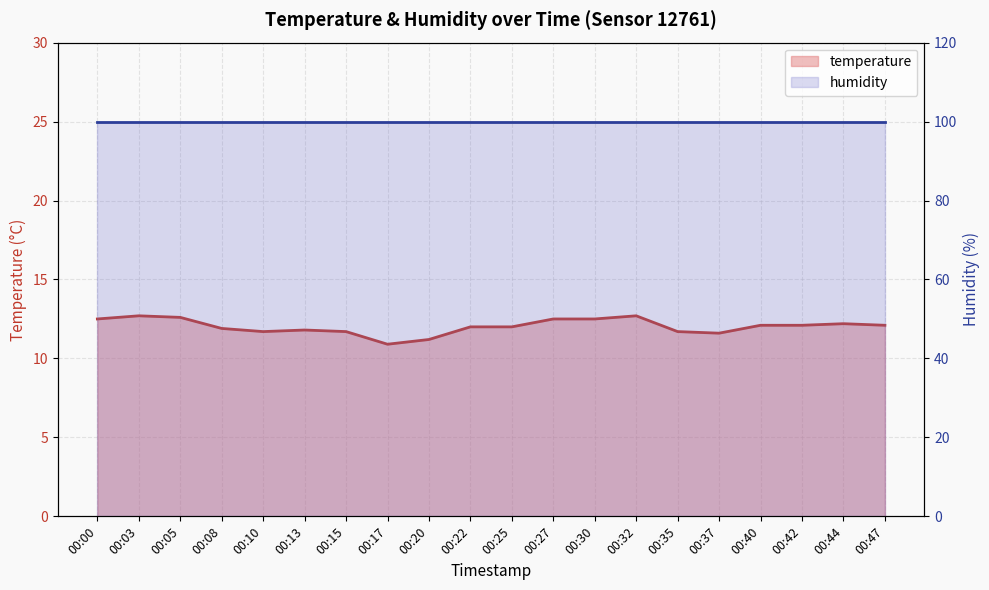

List the labels in order of value, smallest first.

00:17, 00:20, 00:37, 00:10, 00:15, 00:35, 00:13, 00:08, 00:22, 00:25, 00:40, 00:42, 00:47, 00:44, 00:00, 00:27, 00:30, 00:05, 00:03, 00:32